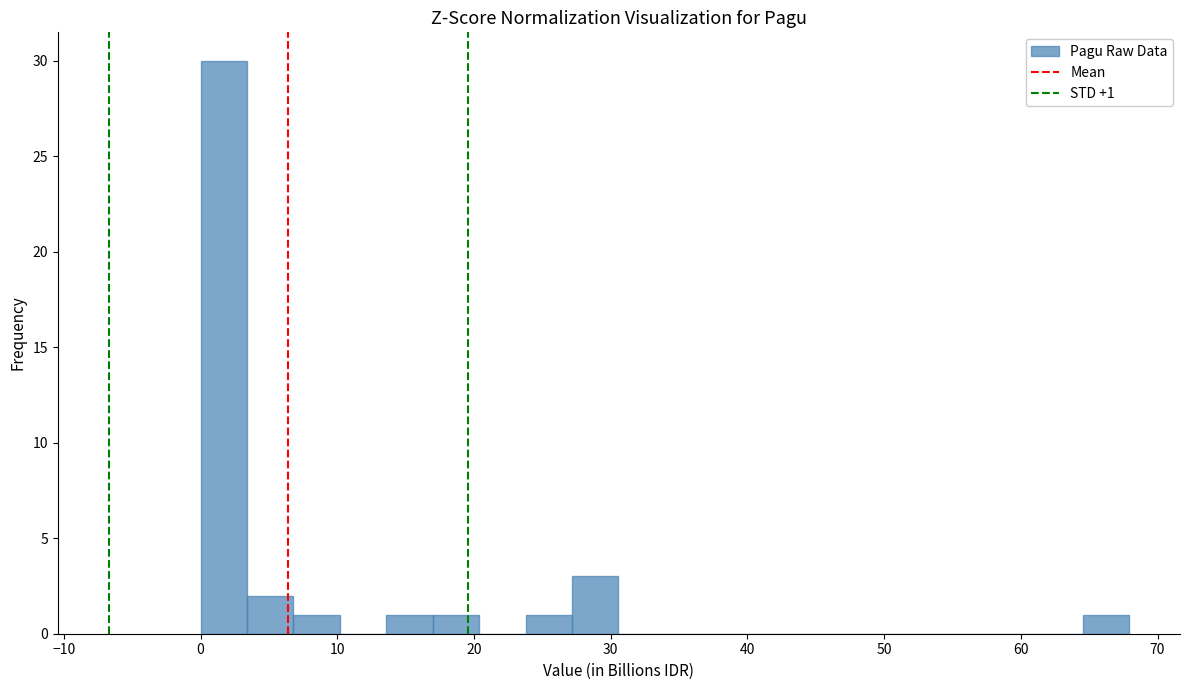

Around what value on the x-axis is the tallest bar? Give the approximate position of its centre, as read against the axis.

2